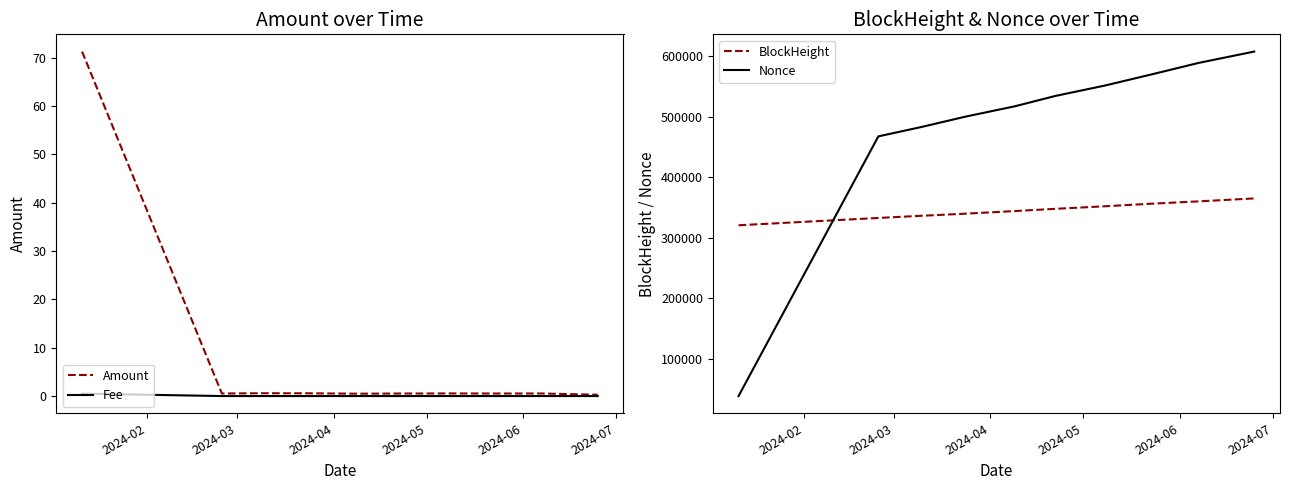

How many series are shown in this chart?

4